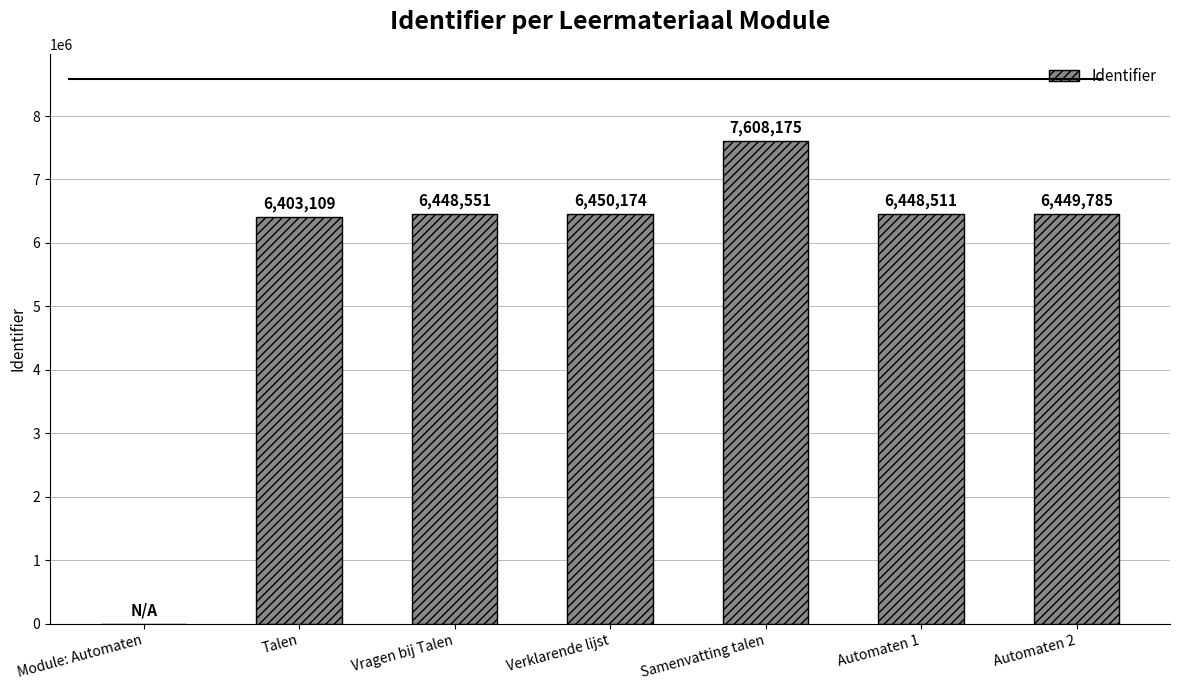

What is the change in value from Module: Automaten to Talen?

+6403109